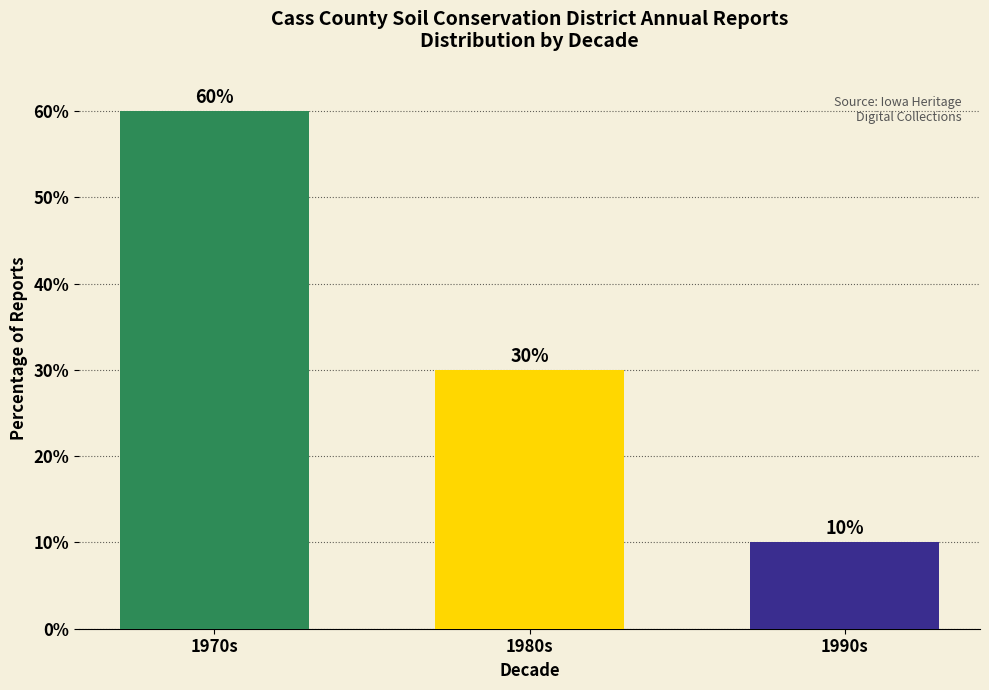

Which label corresponds to the smallest value in the chart?

1990s